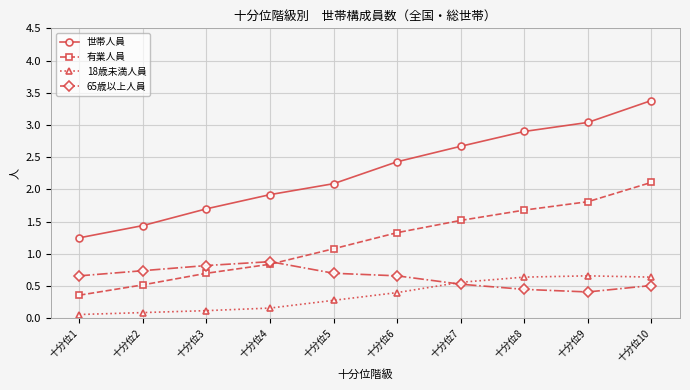

True or false: 世帯人員 and 有業人員 intersect in this chart.

False